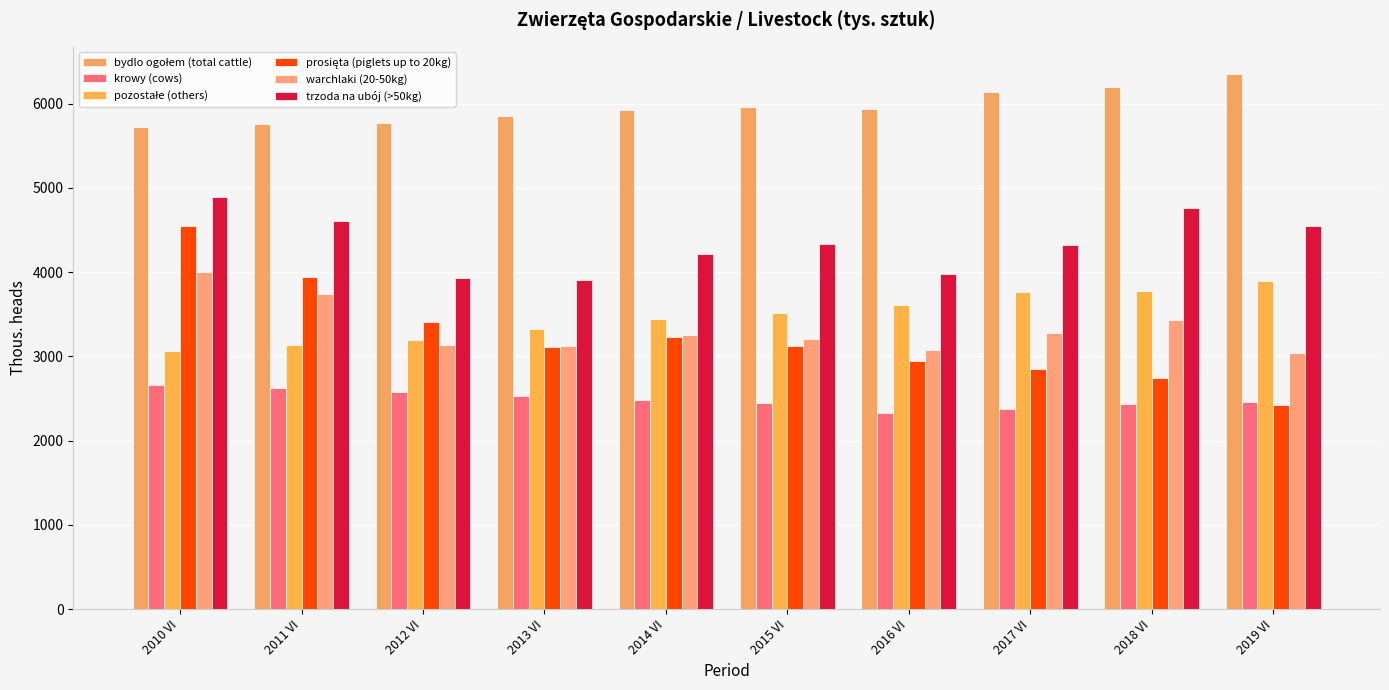

Which series has the largest range (max minus min)?

prosięta (piglets up to 20kg)